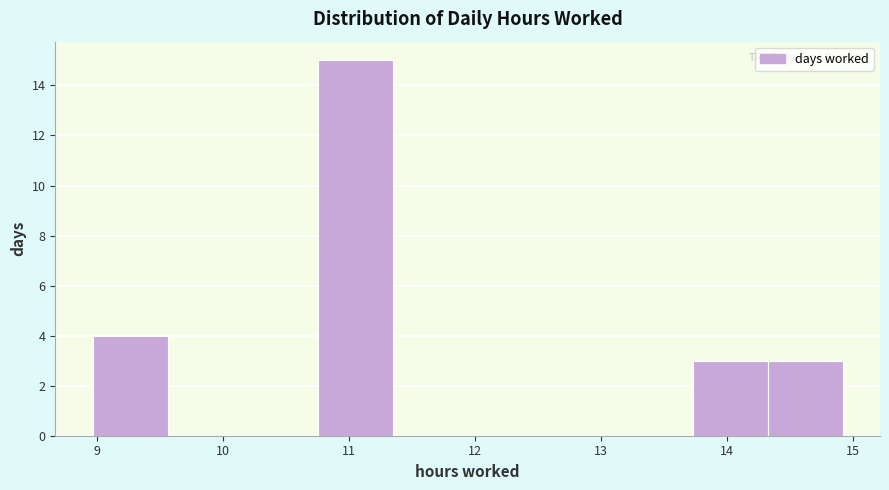

Over which range of the x-axis is the bar tallest?

10.8 to 11.4